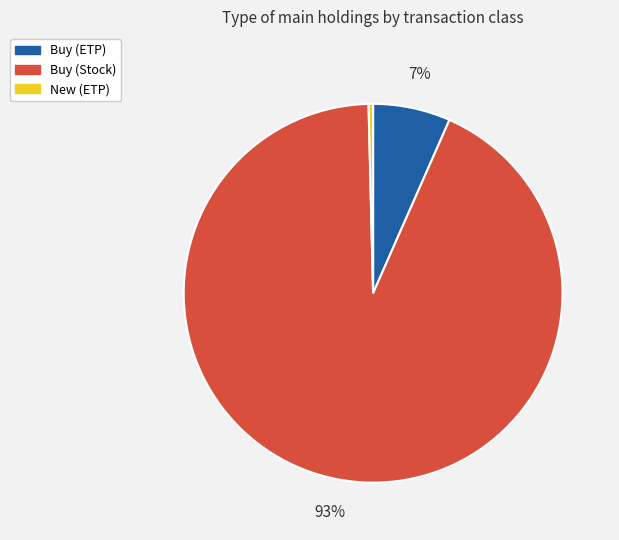

To the nearest percent, what is the average slice percentage?

33%